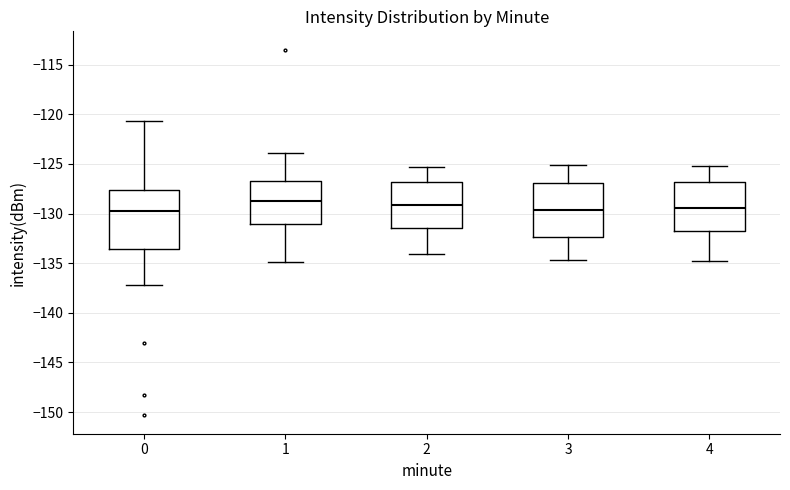

Reading left to right, transcribe this box plot: for each box, give where its median line is, the range the box spans, and where its two whiskers end, as read against the y-axis. The values are not printed on the chart, so give them approximately, as read against the axis.

0: median -129.5, box -133.5 to -127.5, whiskers -137.0 to -120.5
1: median -128.5, box -131.0 to -126.5, whiskers -135.0 to -124.0
2: median -129.0, box -131.5 to -127.0, whiskers -134.0 to -125.5
3: median -129.5, box -132.5 to -127.0, whiskers -134.5 to -125.0
4: median -129.5, box -132.0 to -127.0, whiskers -135.0 to -125.0